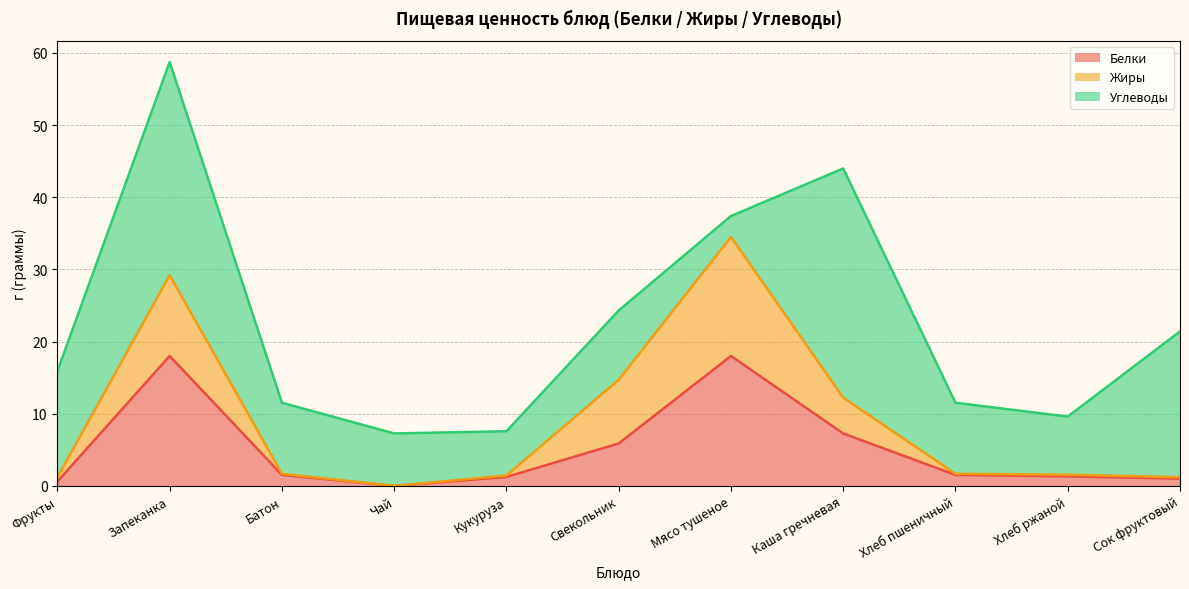

True or false: Белки and Жиры intersect in this chart.

False